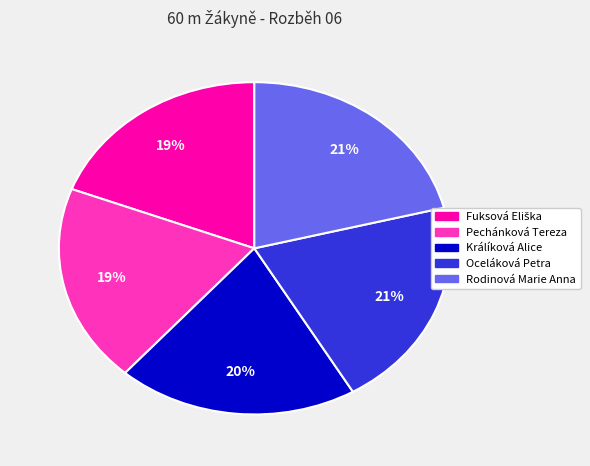

To the nearest percent, what is the average slice percentage?

20%